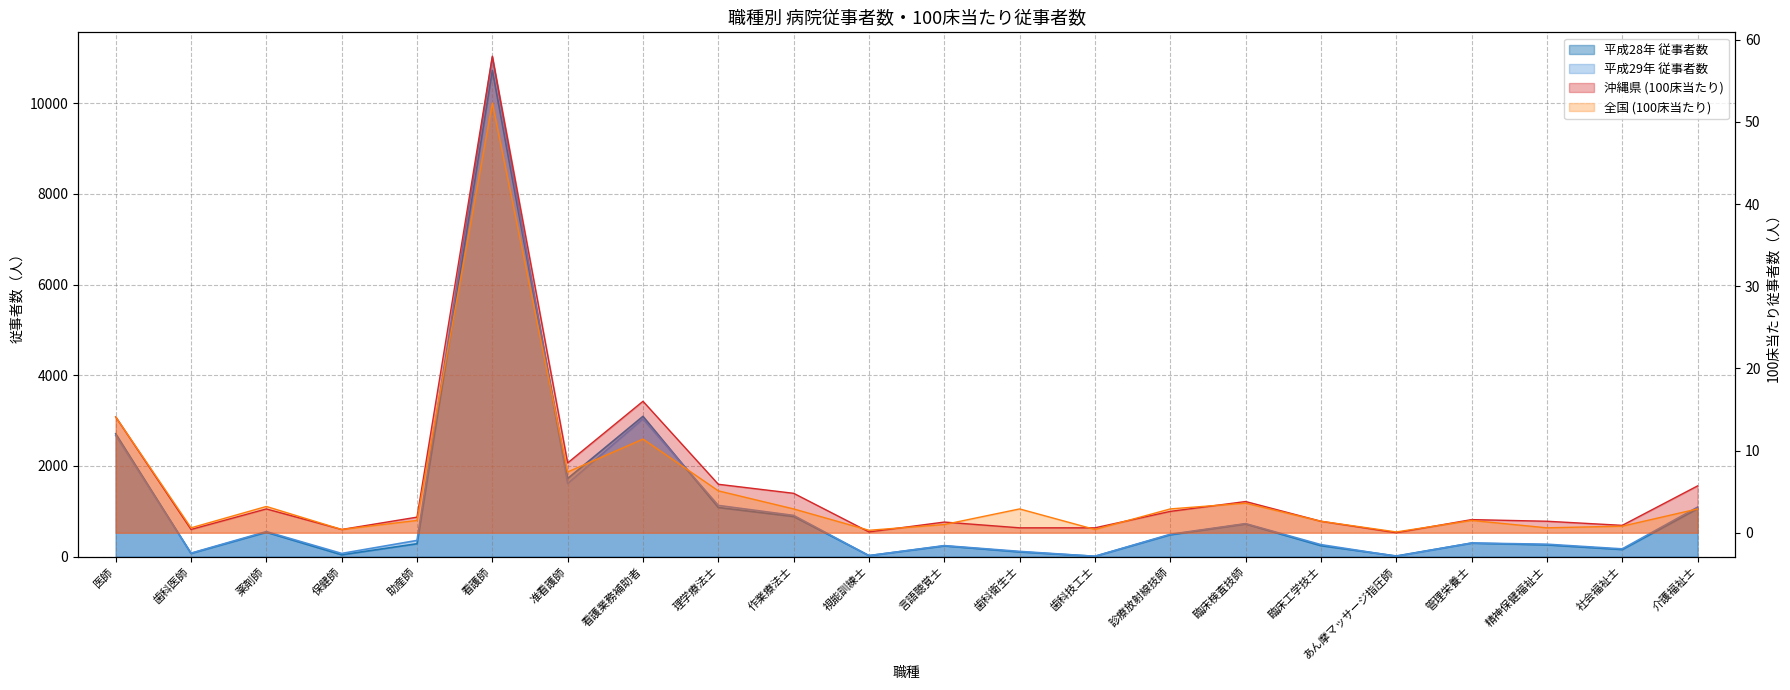

How many series are shown in this chart?

4